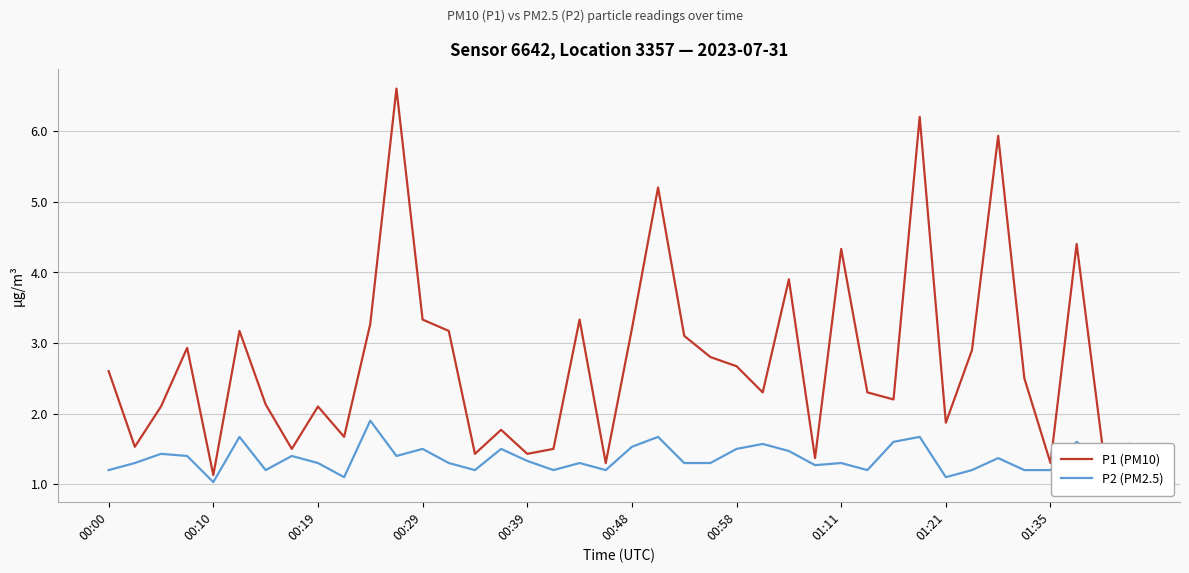

Rank the series by their maximum value, from lowest to highest.

P2 (PM2.5), P1 (PM10)